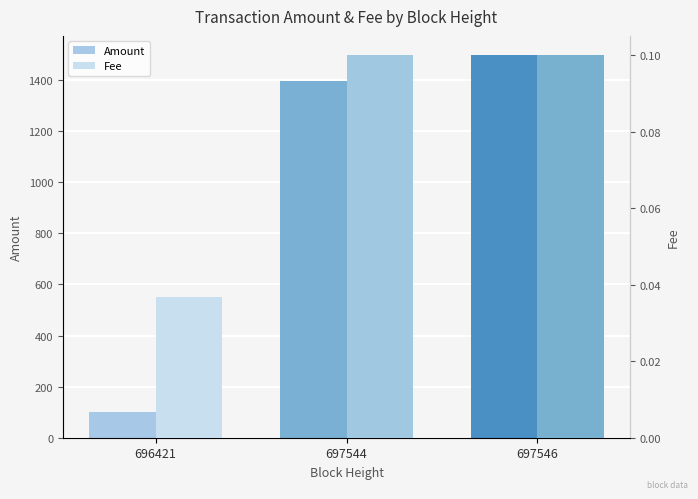

Where does the Amount series first go above 1398?

697544